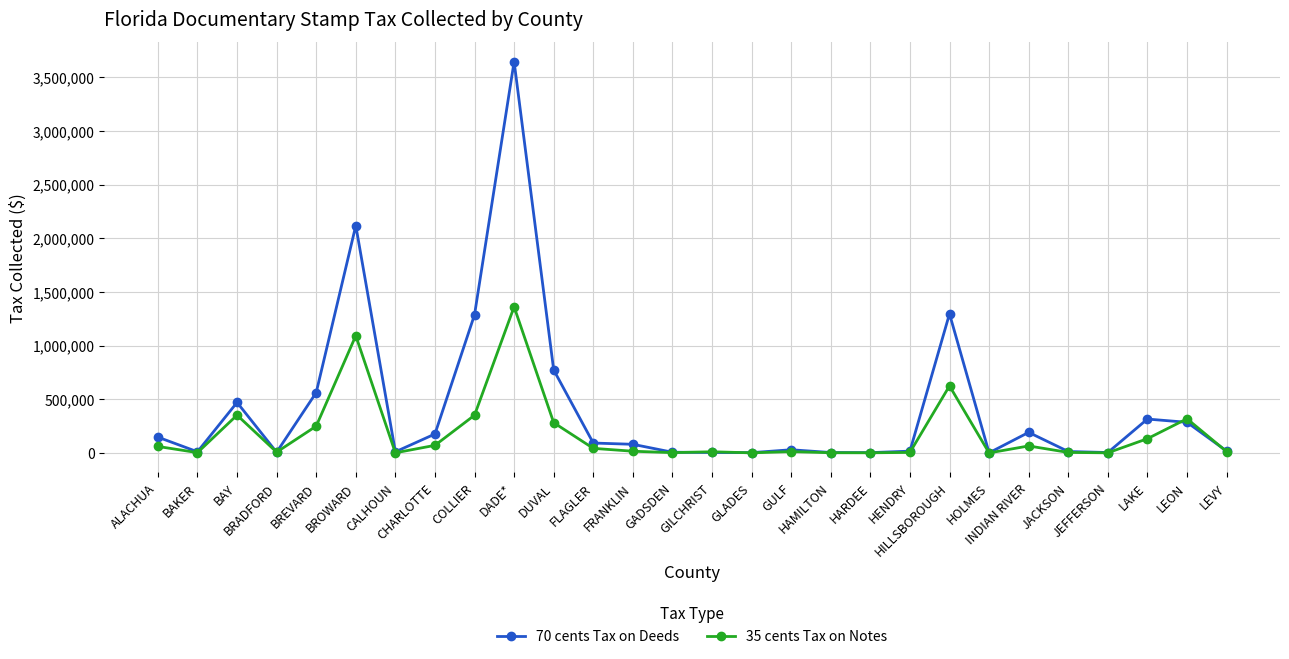

What is the minimum value shown in the chart?

66.5